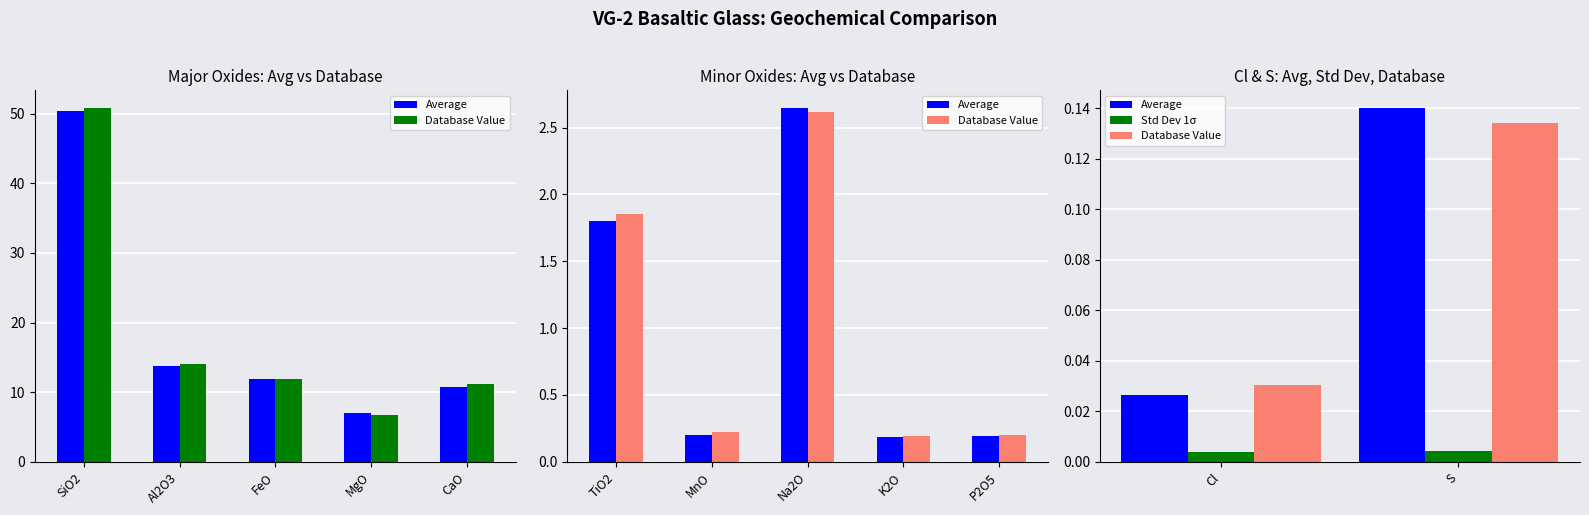

Which series has the largest total across all categories?

Average